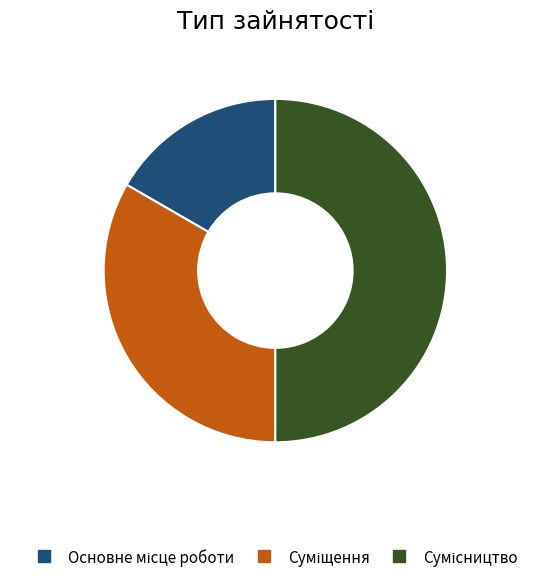

How many segments does this pie chart have?

3